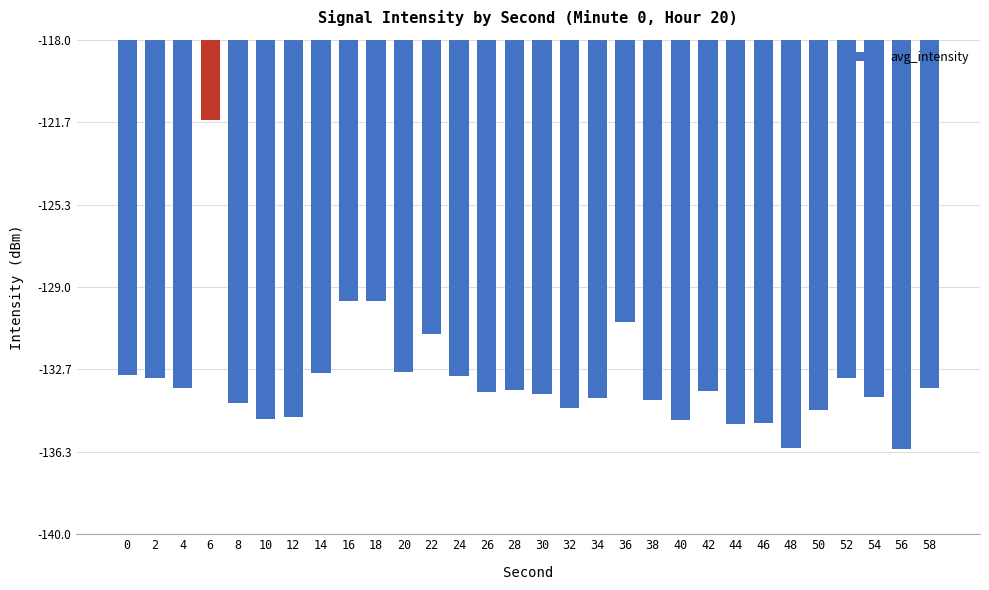

Read the value at 40.

-134.9